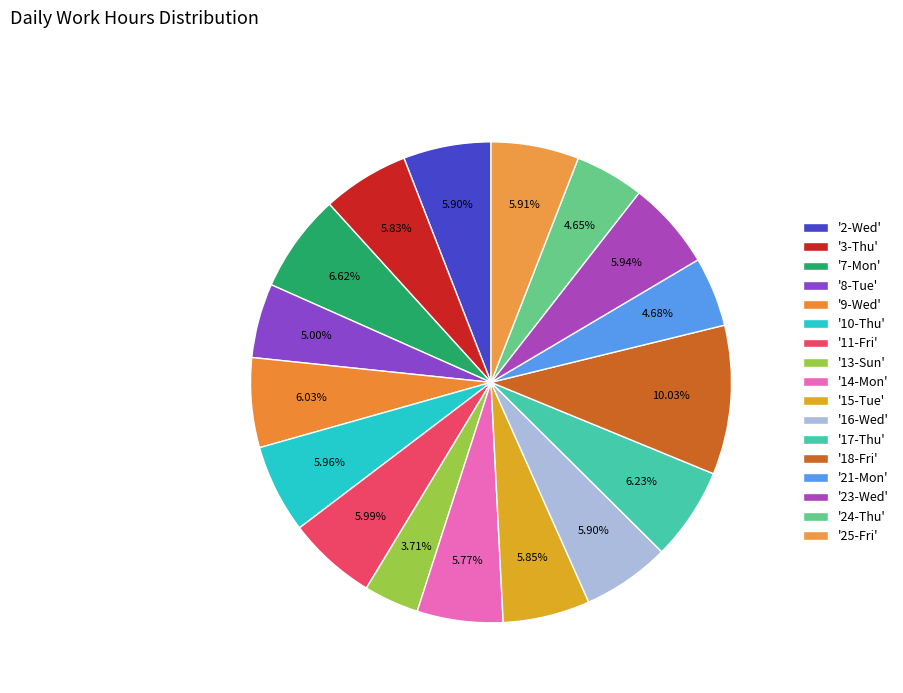

Count the number of slices in the pie.

17